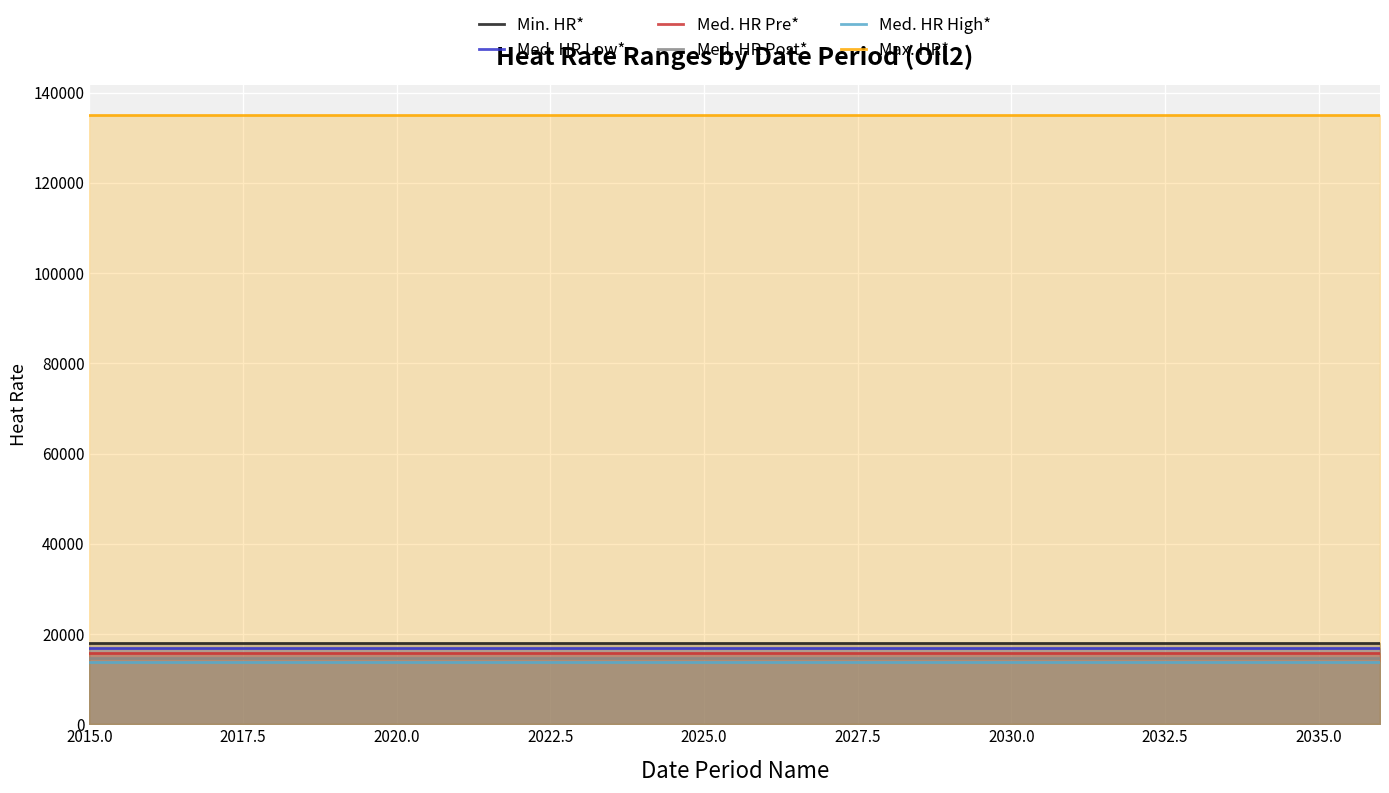

What is the difference between the highest and lowest values at 2030.0?

121106